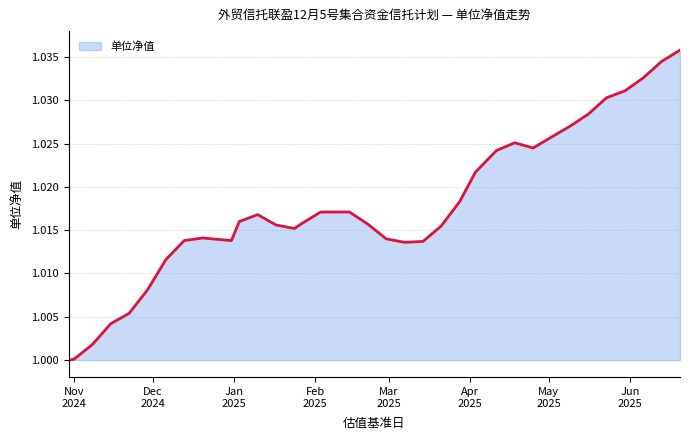

How many lines are shown in the chart?

1